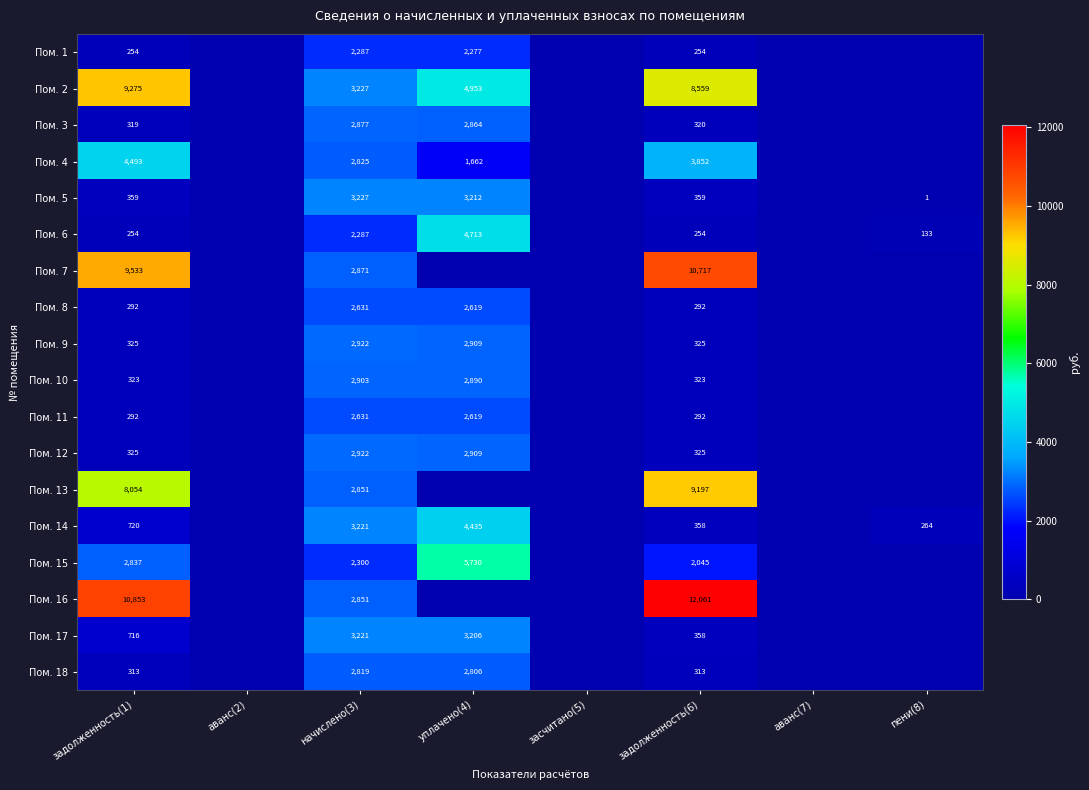

The Пом. 3 series shows 319 at задолженность(1). True or false?

True